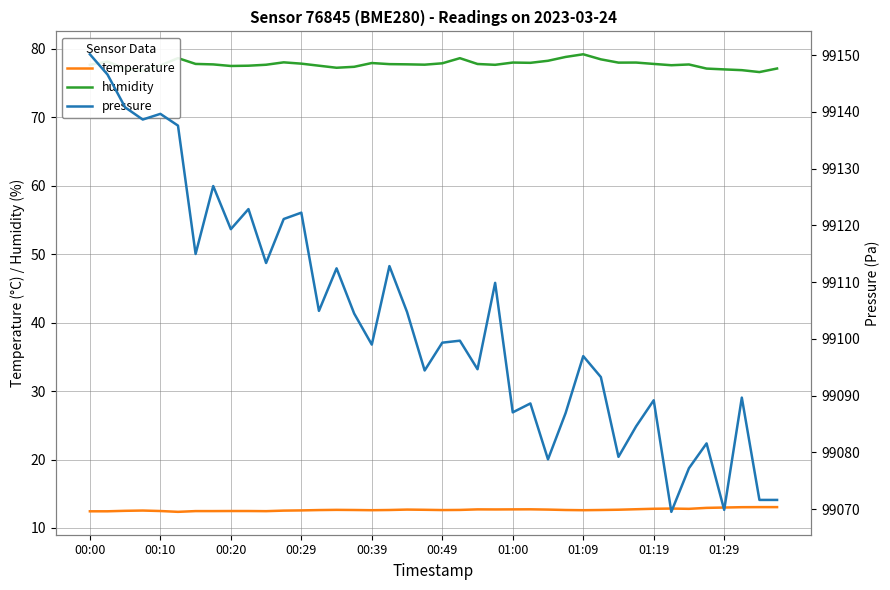

What are all the series names shown in the legend?

temperature, humidity, pressure